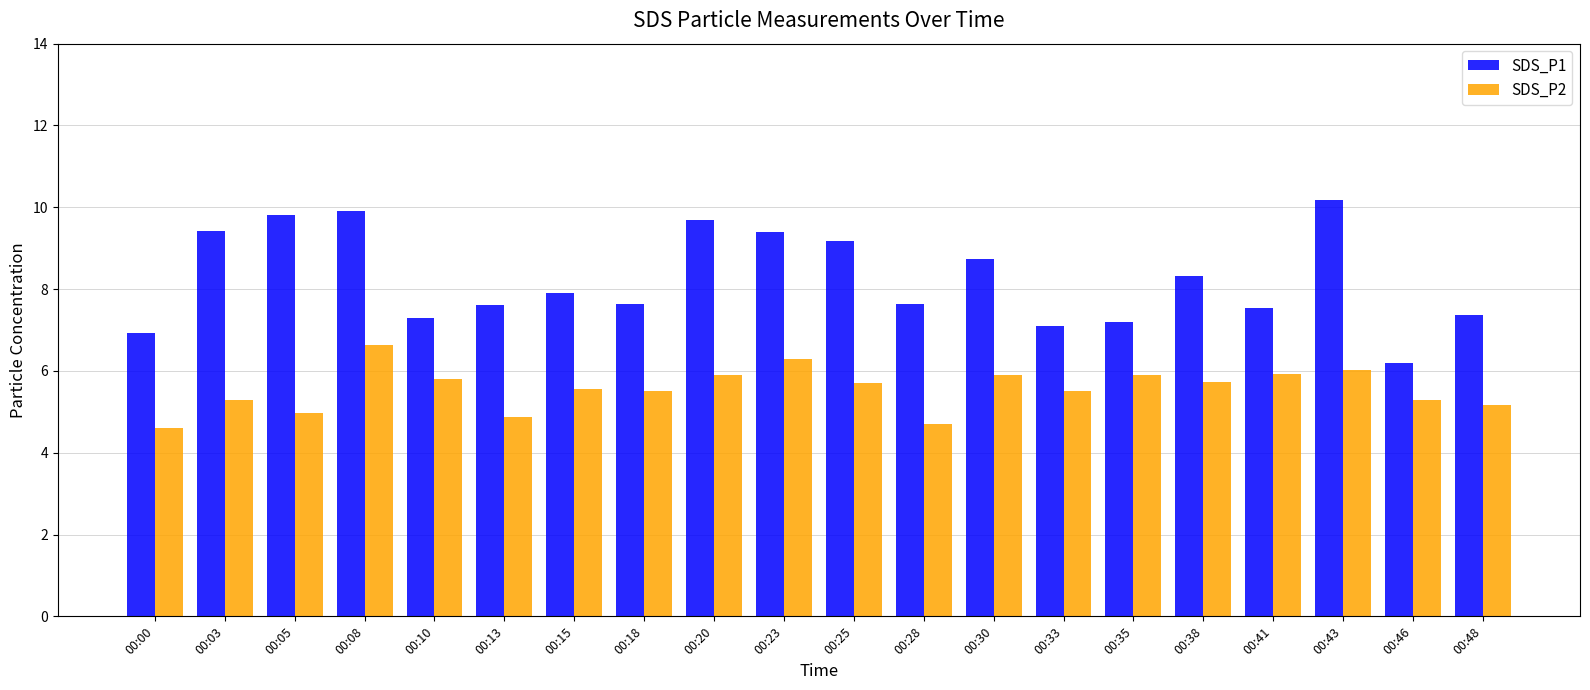

What is the sum of the SDS_P1 values at 00:10 and 00:18?

14.9